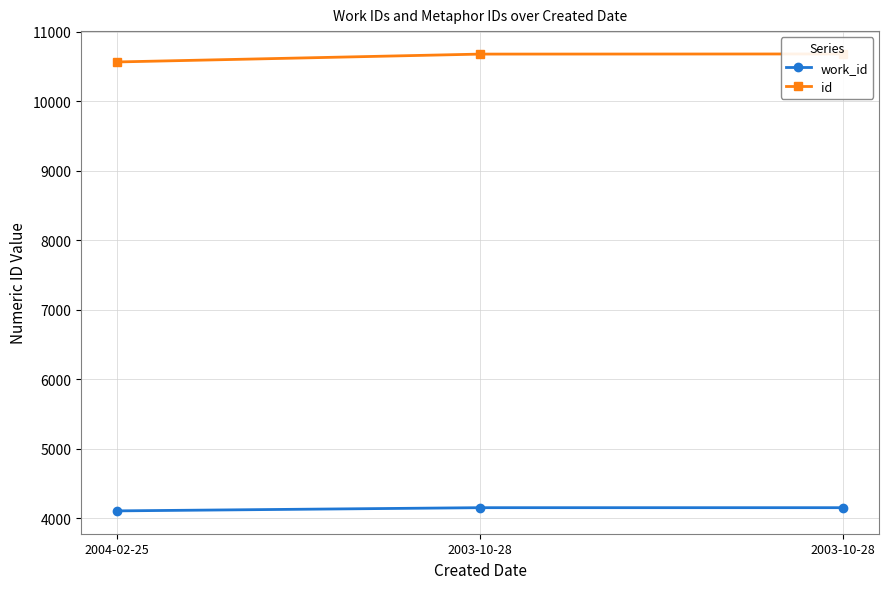

What is the value of the work_id point at the 2nd from the left?

4151